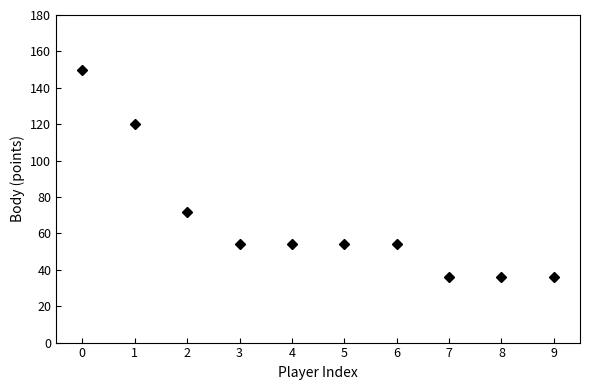

Reading right to left, list all the values displayed in this chart.

36	36	36	54	54	54	54	72	120	150